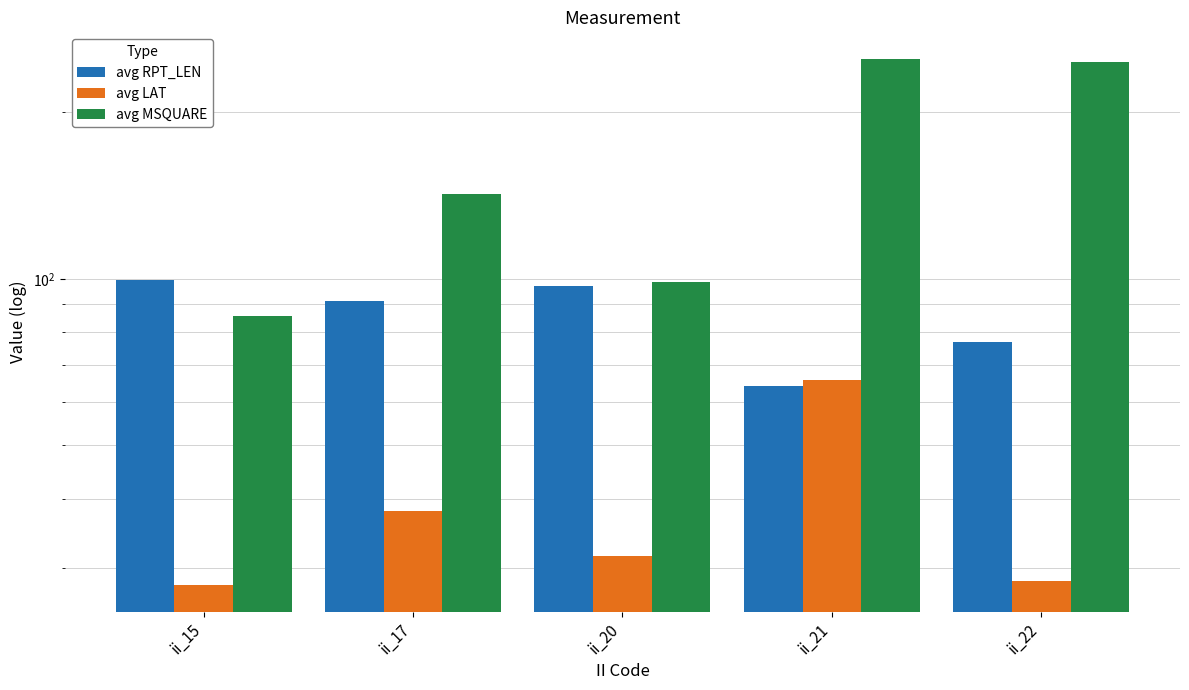

List the series in order of their overall mean, lowest first.

avg LAT, avg RPT_LEN, avg MSQUARE